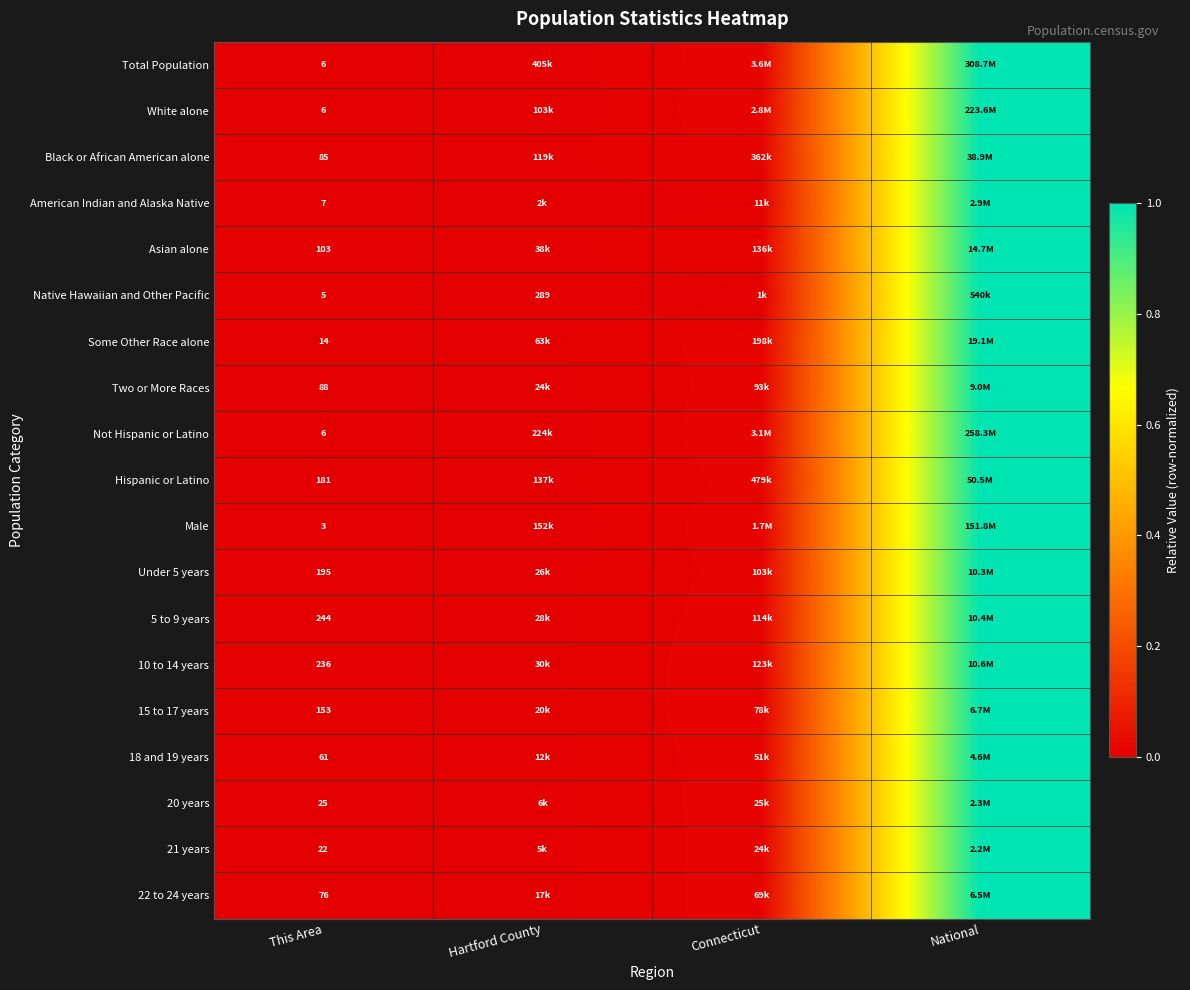

What is the difference between the maximum and minimum values in the 20 years series?

1.0